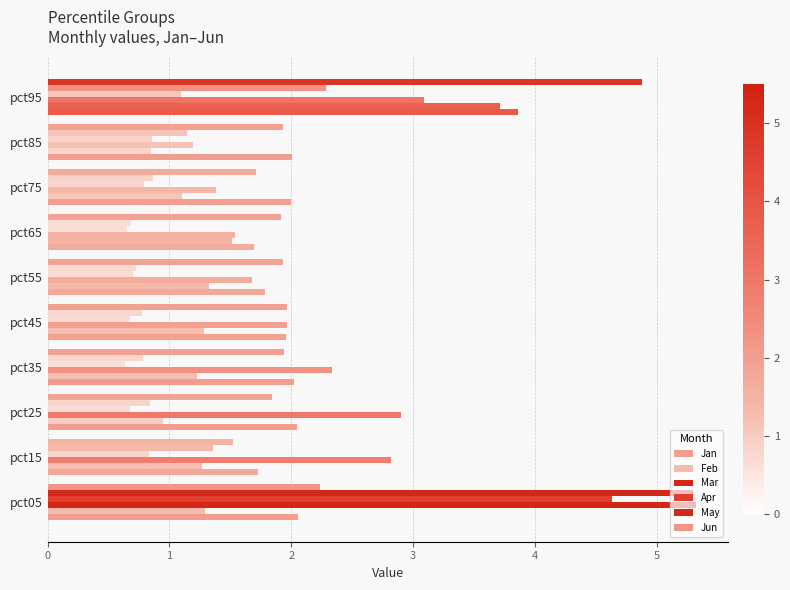

Count the number of categories in the chart.

10